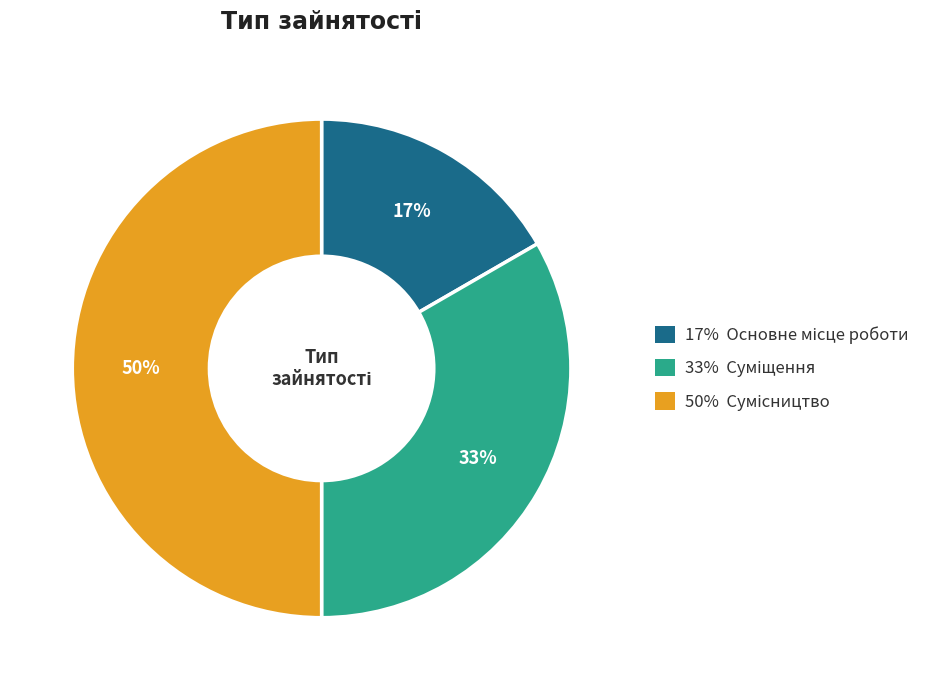

To the nearest percent, what is the difference between the largest and smallest slice percentages?

33%